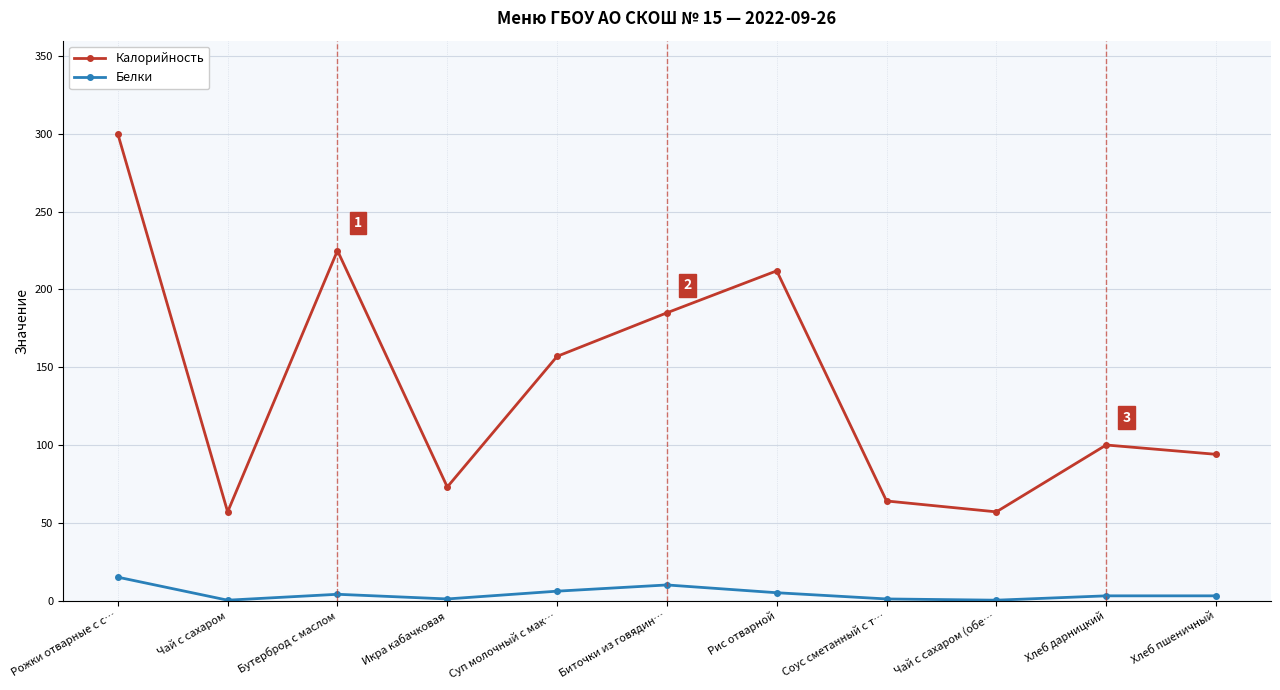

What is the value of the Белки point at the 11th from the left?

3.0